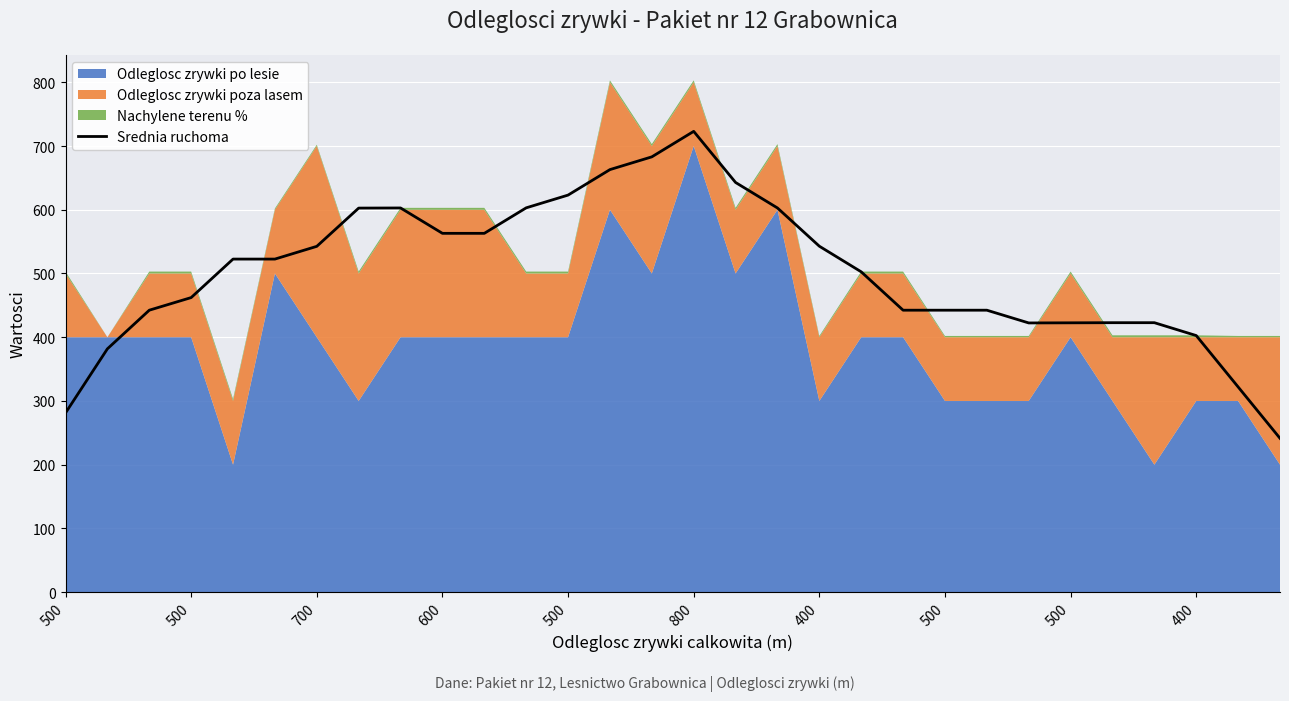

Reading right to left, transcribe all the data shown in this chart.

241.4	322.0	402.6	422.8	422.8	422.6	422.4	442.4	442.4	442.4	502.6	542.8	602.8	642.8	723.0	683.0	663.0	623.0	603.0	563.0	563.0	602.8	602.6	542.6	522.6	522.6	462.2	442.4	381.8	281.2